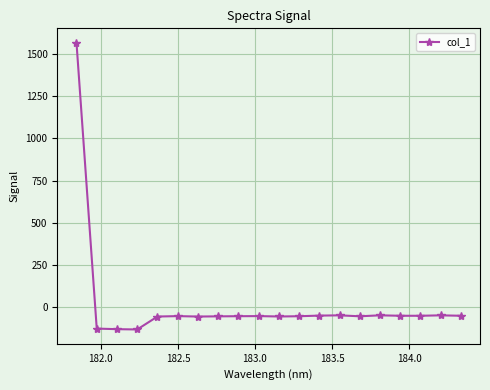

What is the value of the 6th point from the left?

-51.7